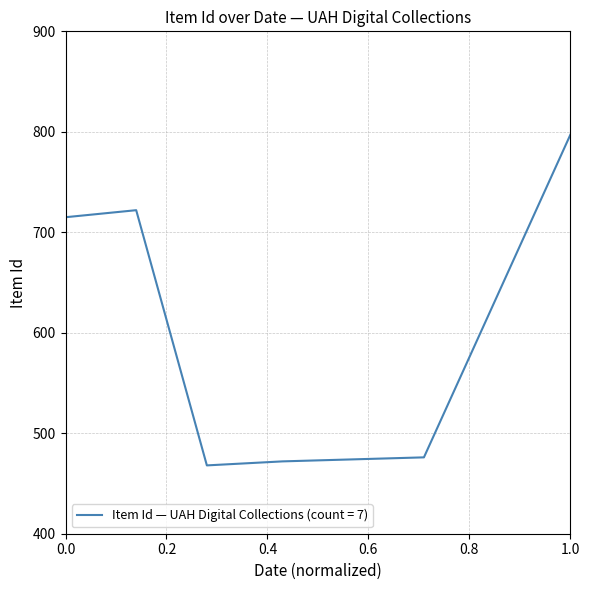

How many values are below 476?

3